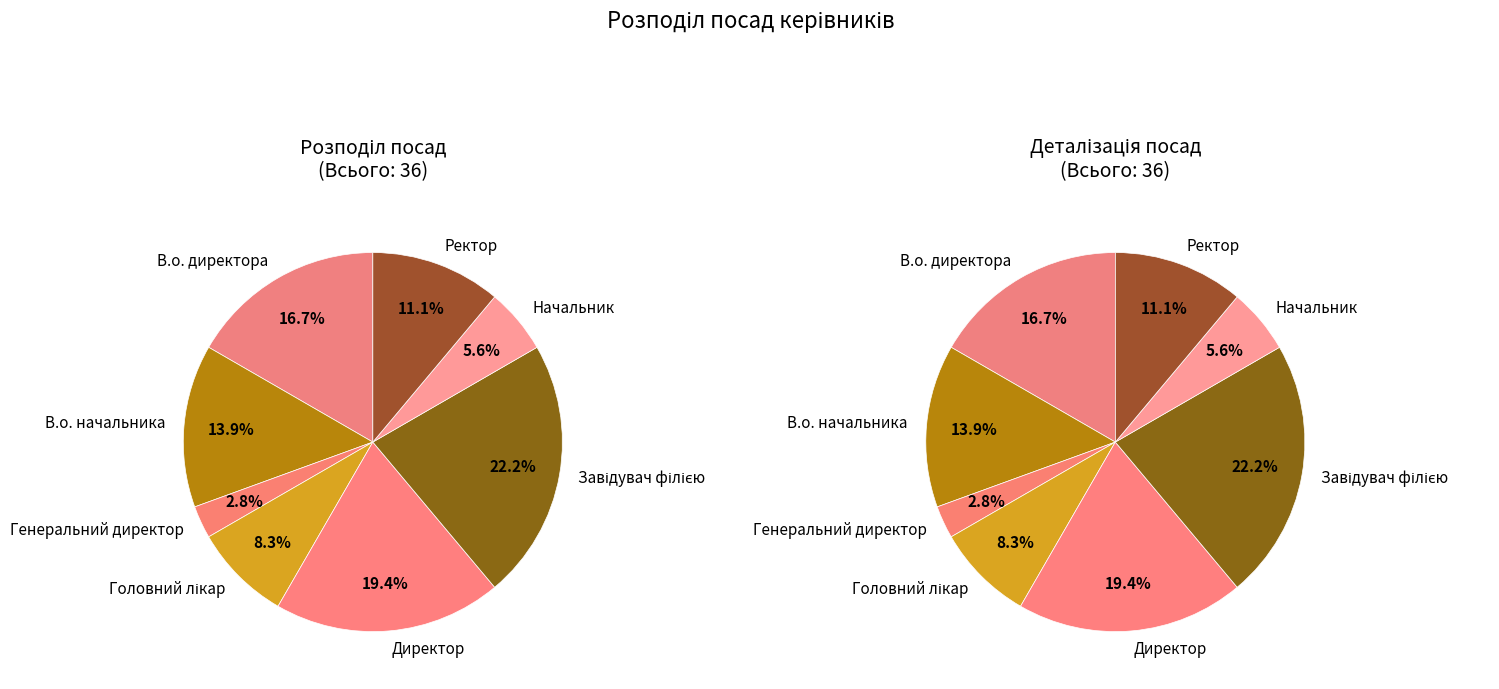

What portion of the pie excludes Начальник?

94.4%